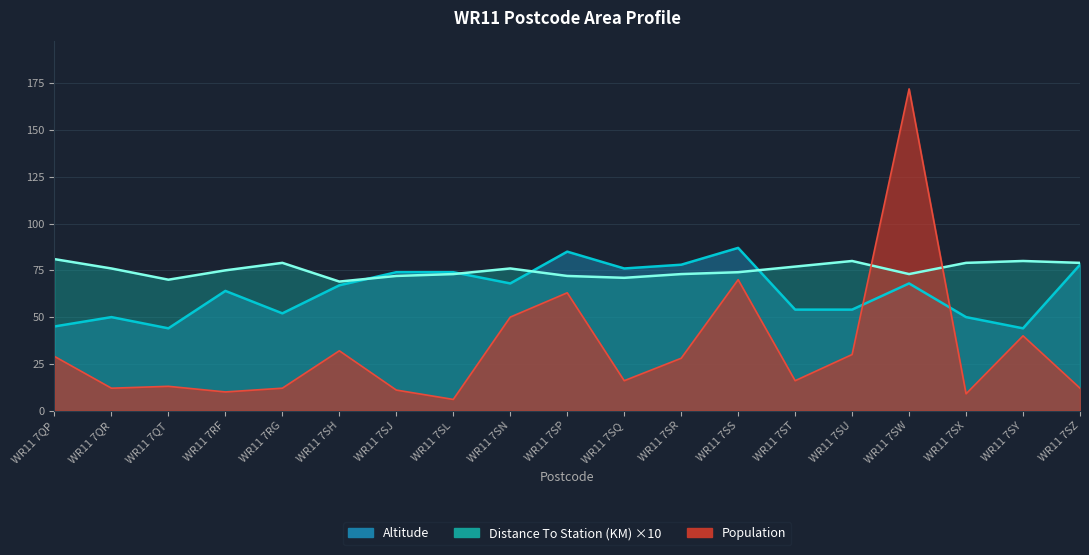

At which label is Distance To Station (KM) closest to 75?

WR11 7RF